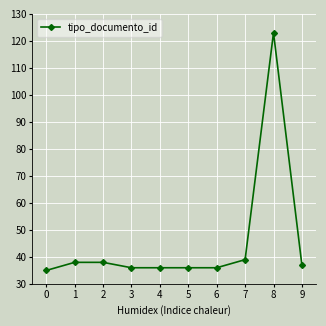

What is the difference between the maximum and minimum values?

88